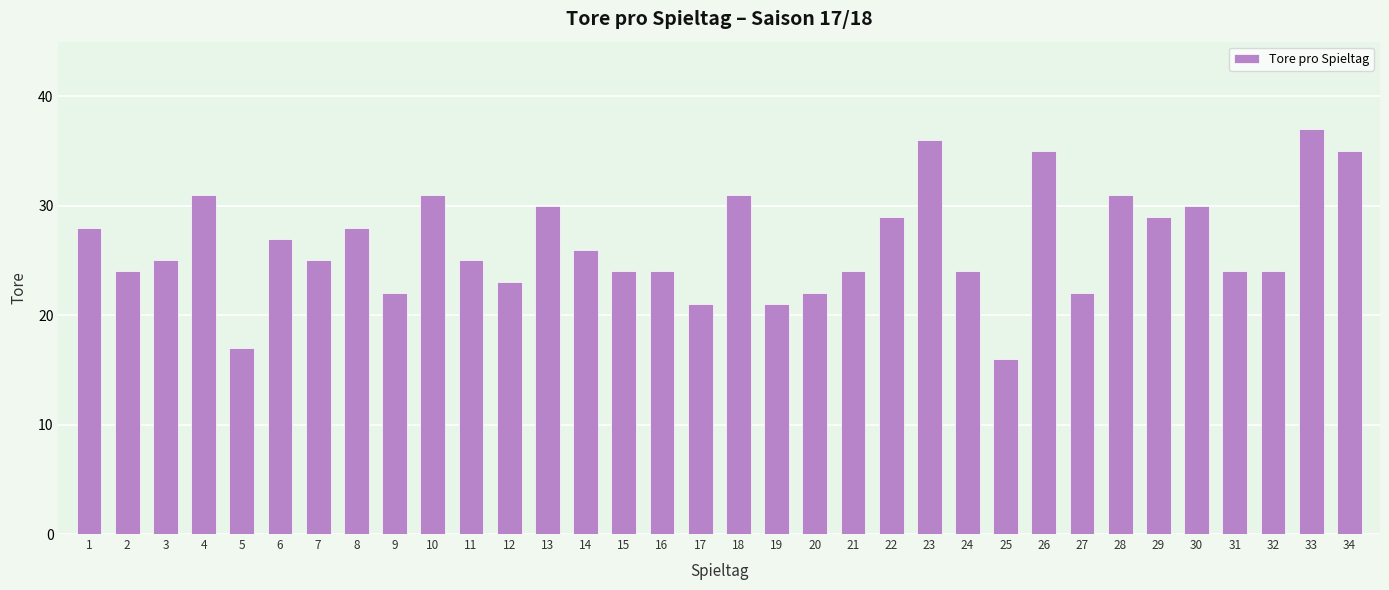

What is the smallest value displayed?

16